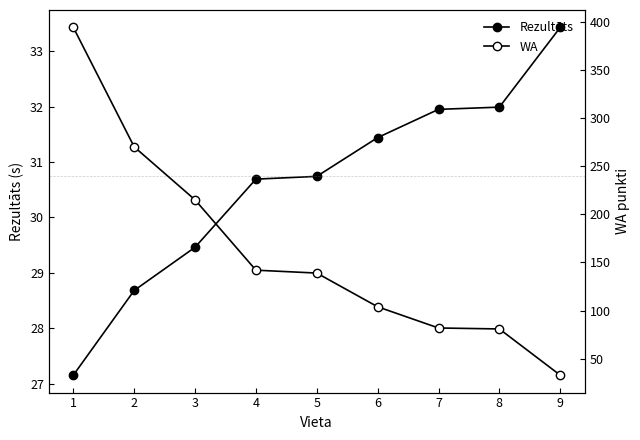

Between 6 and 3, which is larger?

6